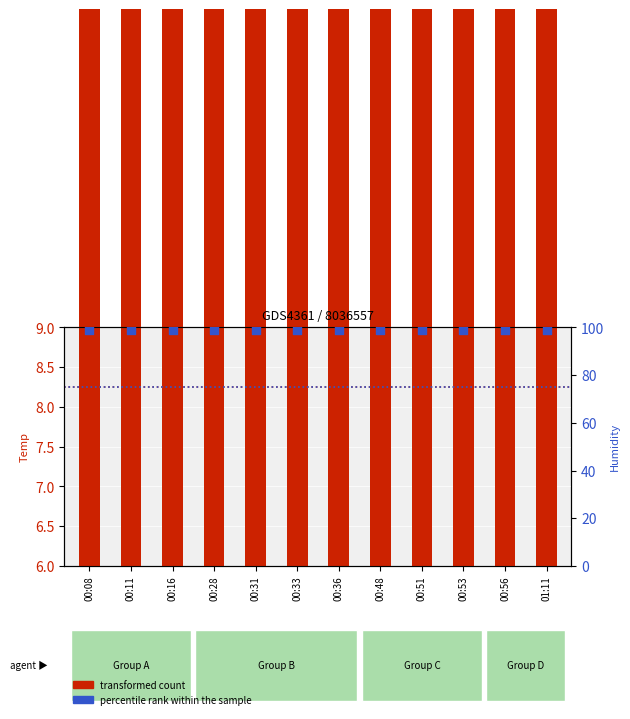

What are all the series names shown in the legend?

transformed count, percentile rank within the sample